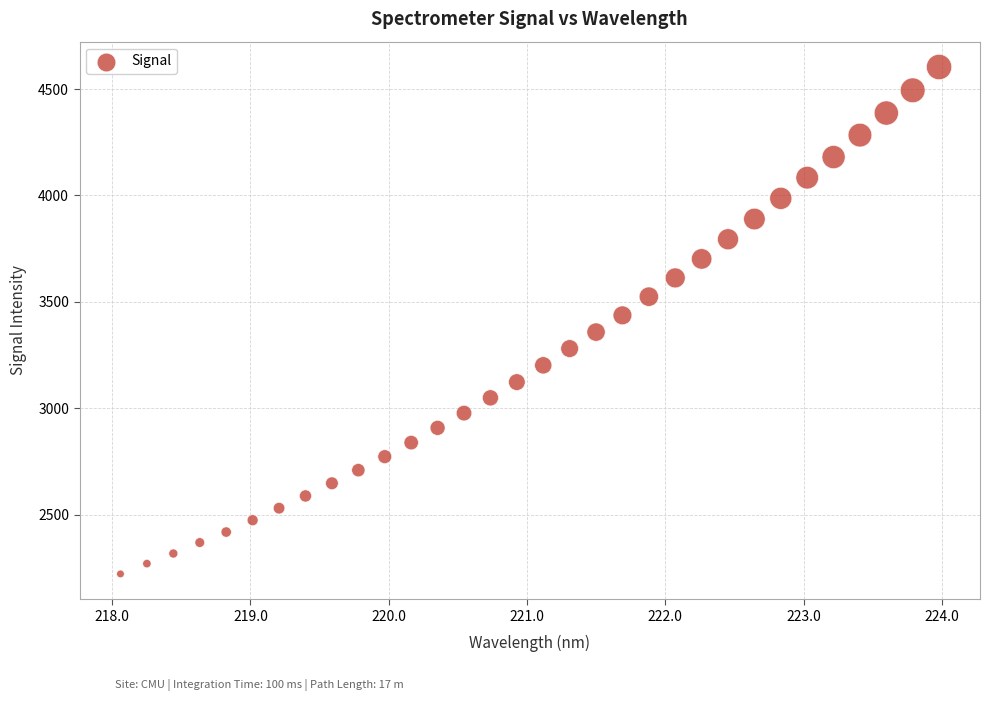

What is the range of X values (max minus min)?

5.9